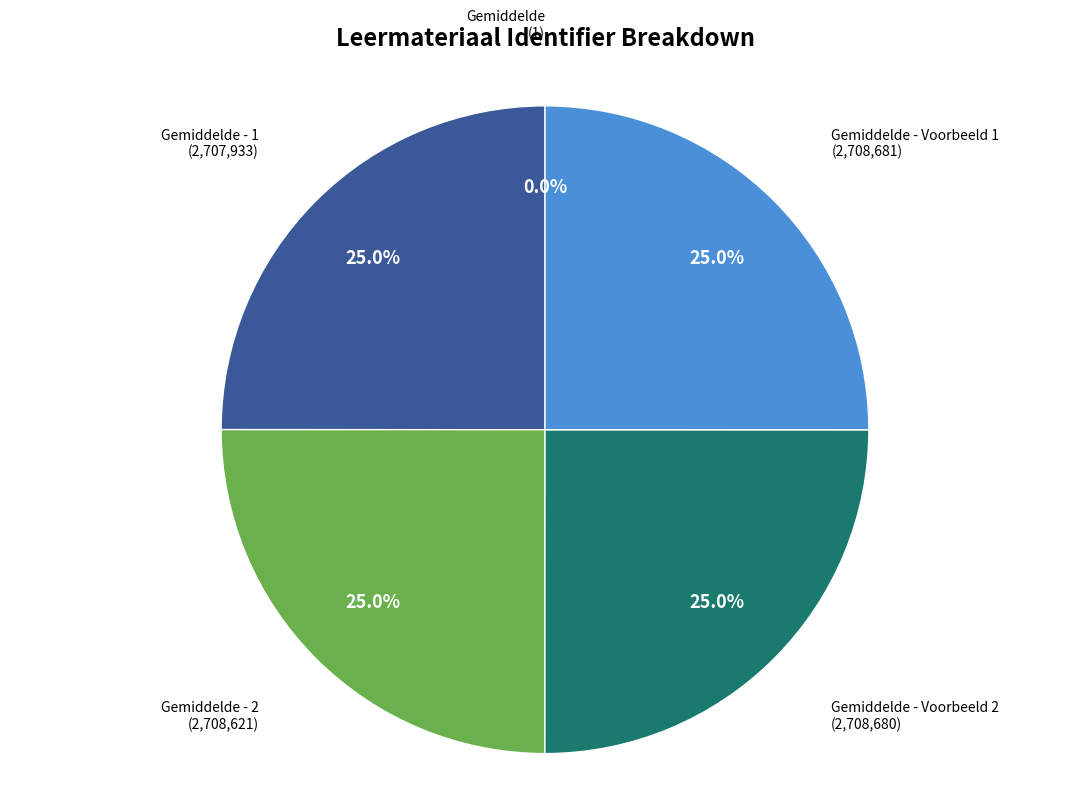

Is there a majority slice in this chart?

No